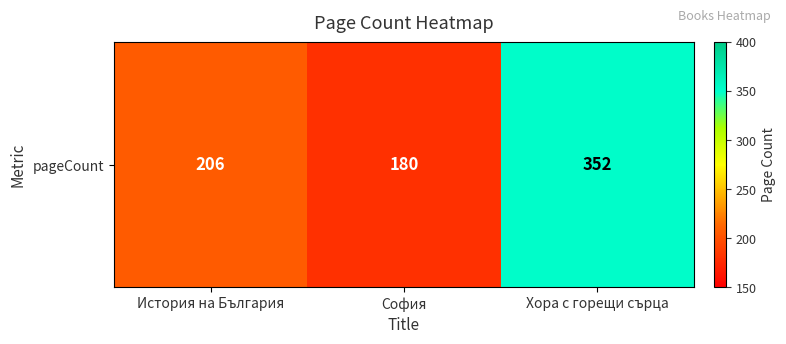

Where is the data nearest to the value 266?

История на България